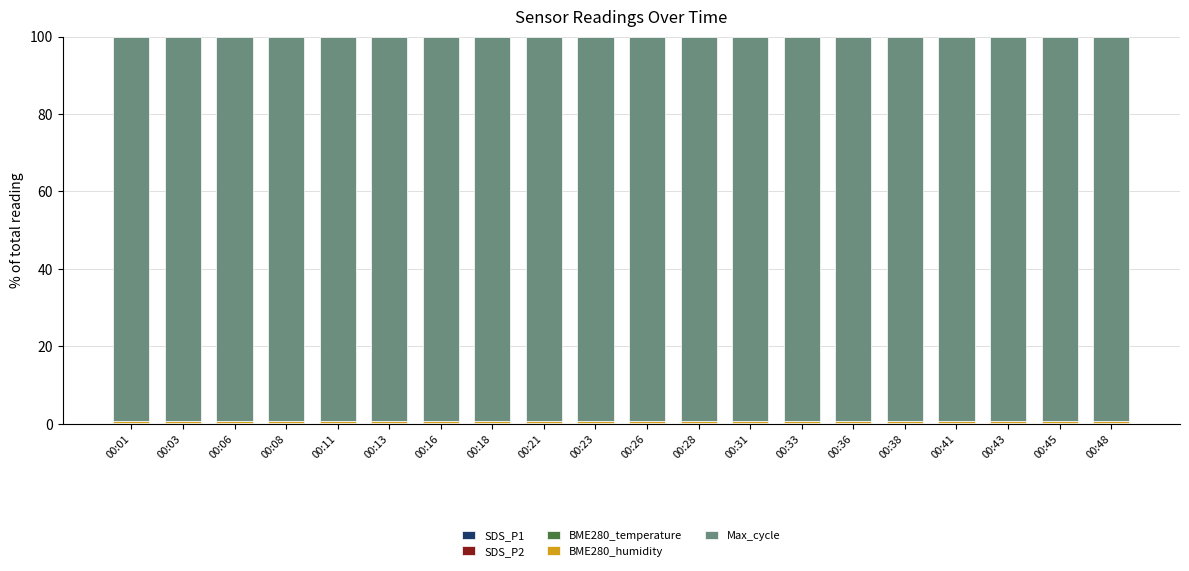

Which series has the largest range (max minus min)?

Max_cycle